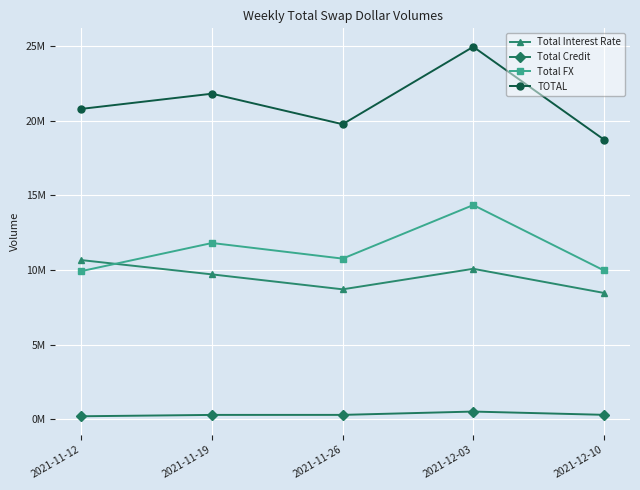

Is the value of TOTAL at 2021-11-26 greater than the value of Total FX at 2021-11-12?

Yes